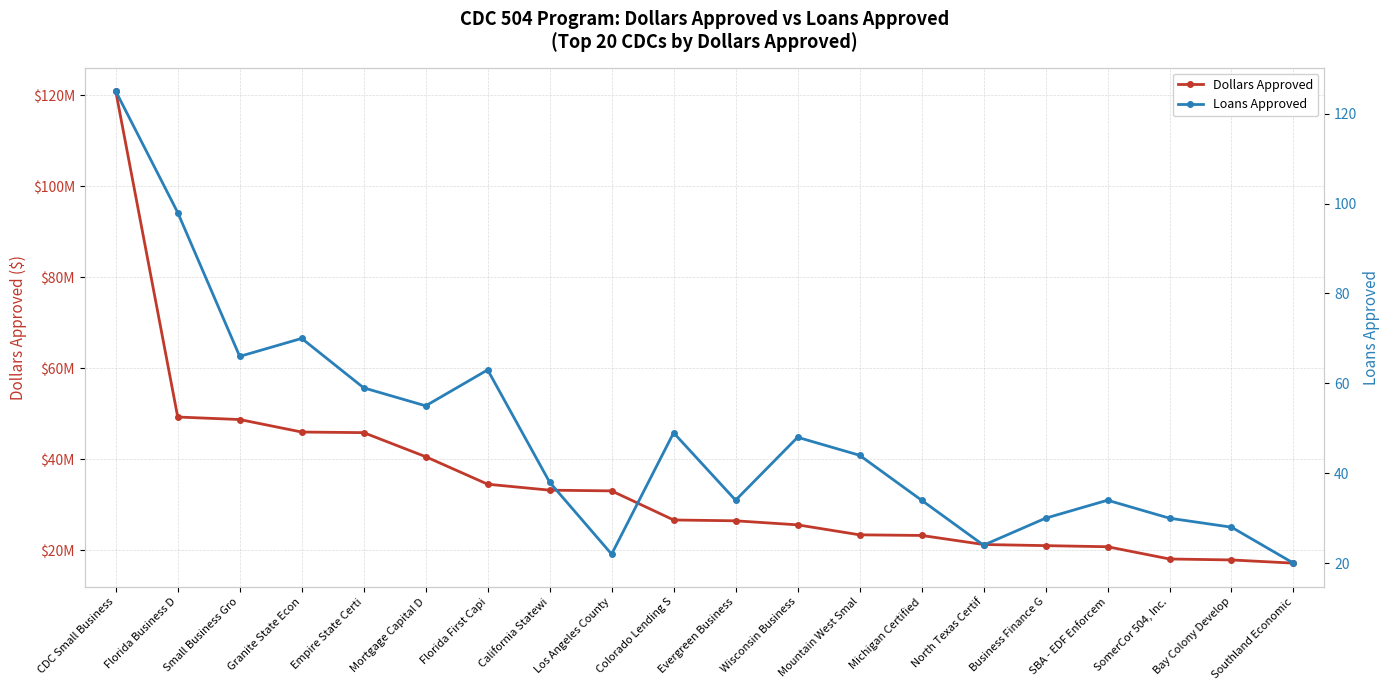

The value of Dollars Approved at Los Angeles County is 33016000. True or false?

True